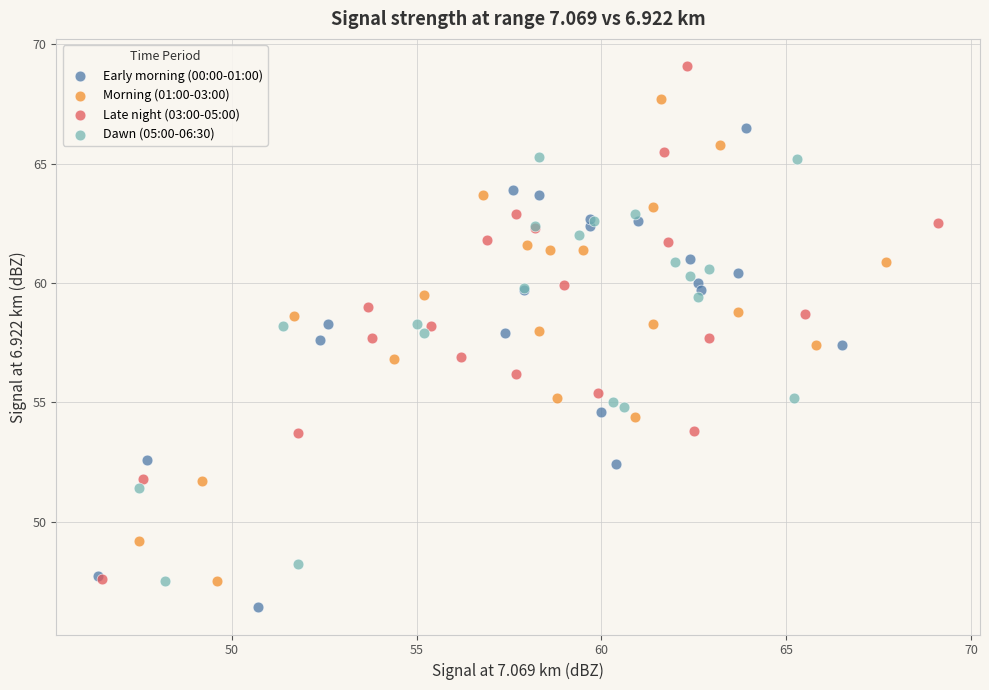

Which series has the largest Y range (max minus min)?

Late night (03:00-05:00)